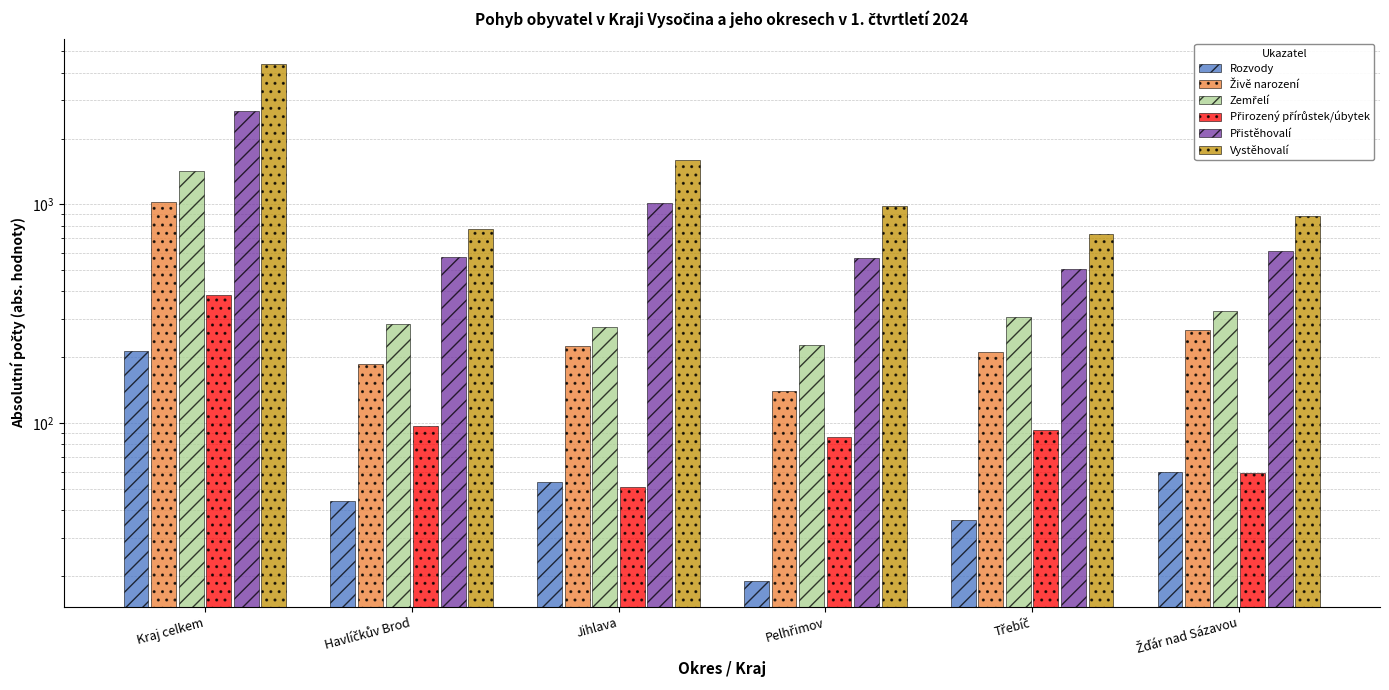

Where is Vystěhovalí nearest to the value 2546?

Jihlava